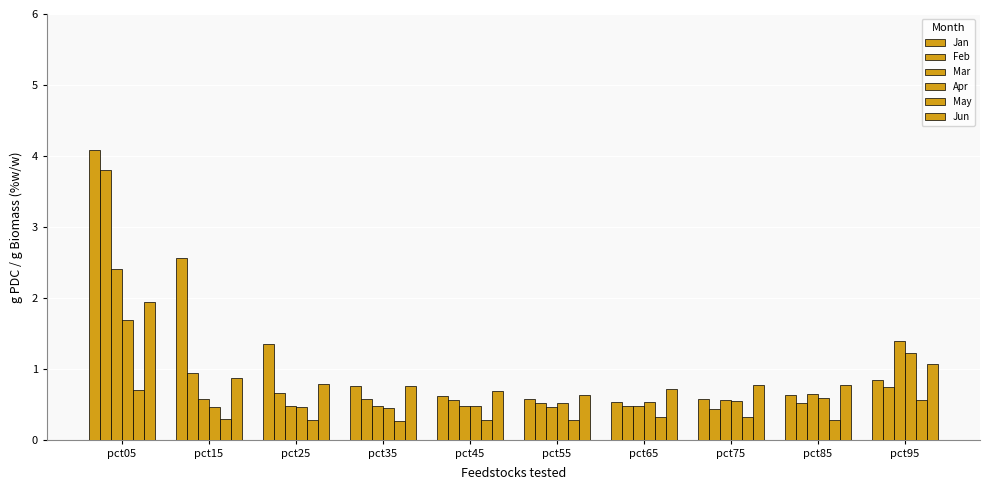

What is the difference between the second highest and minimum values in the Mar series?

0.9